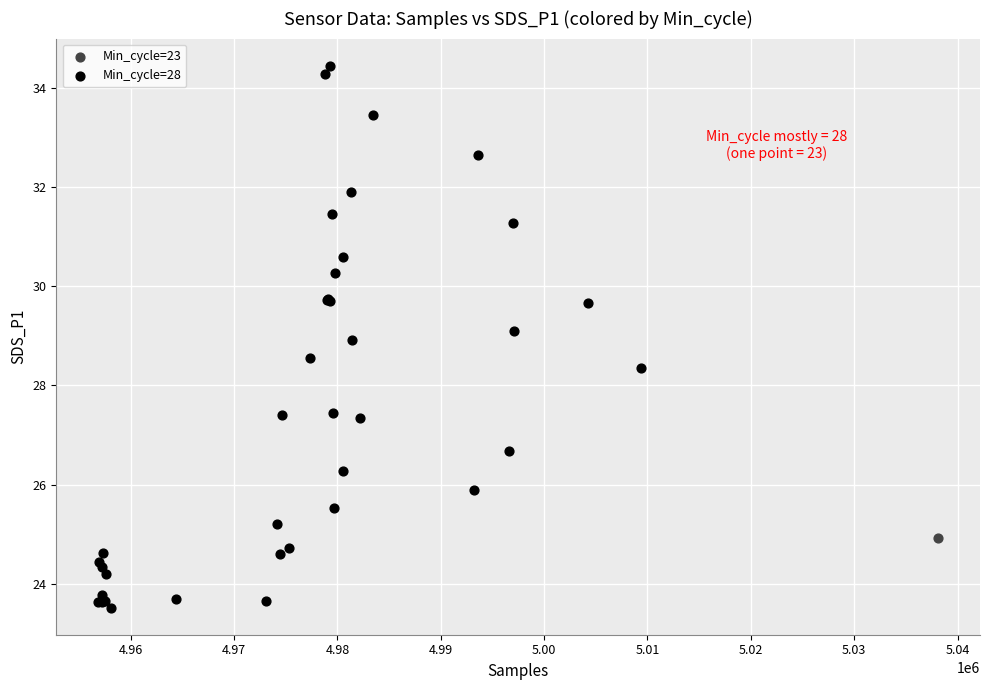

What are all the series names shown in the legend?

Min_cycle=23, Min_cycle=28